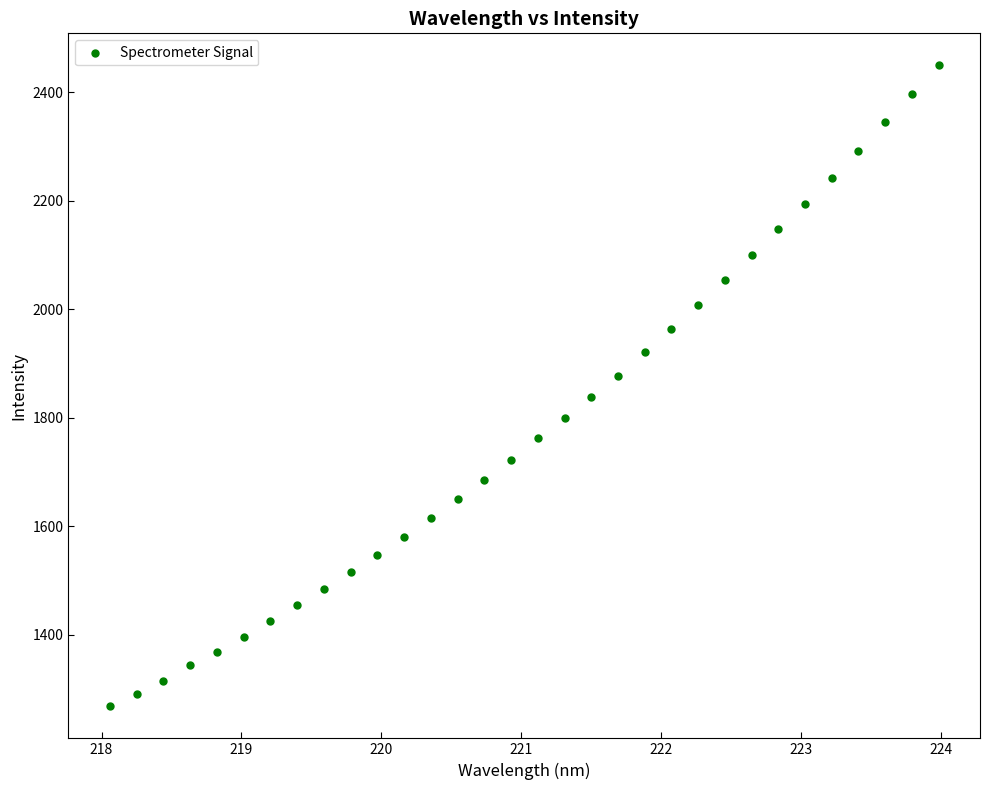

What is the range of X values (max minus min)?

5.9